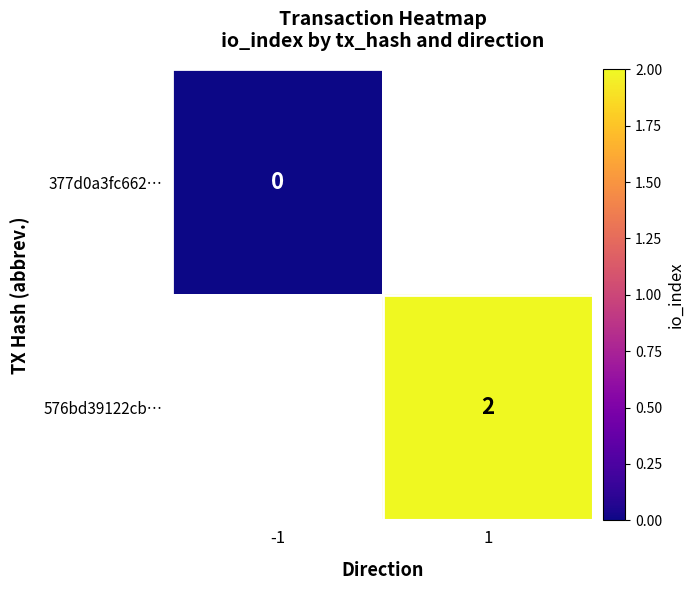

The 576bd39122cb… series shows 3 at 1. True or false?

False